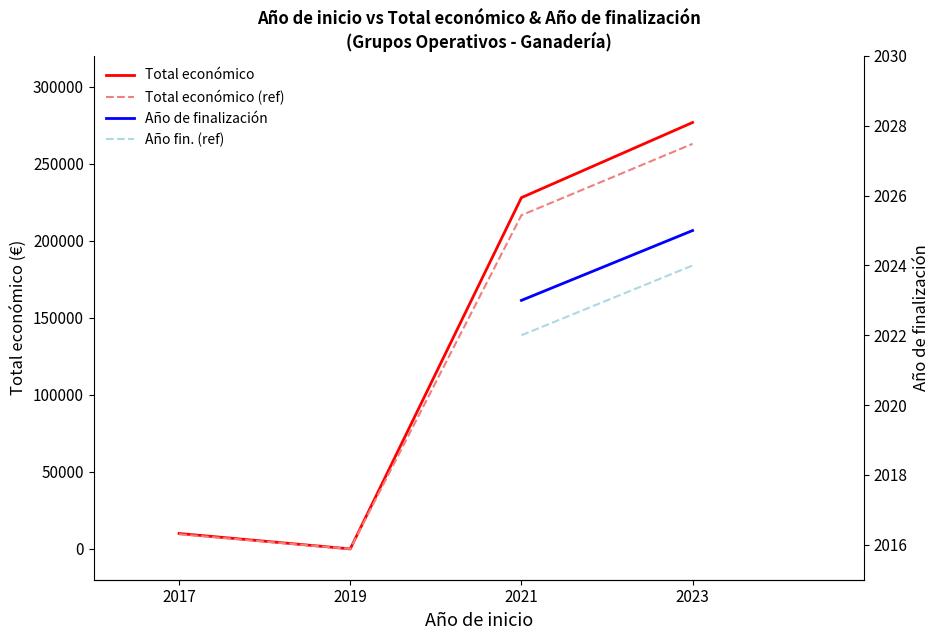

Which series has the widest spread of values?

Total económico